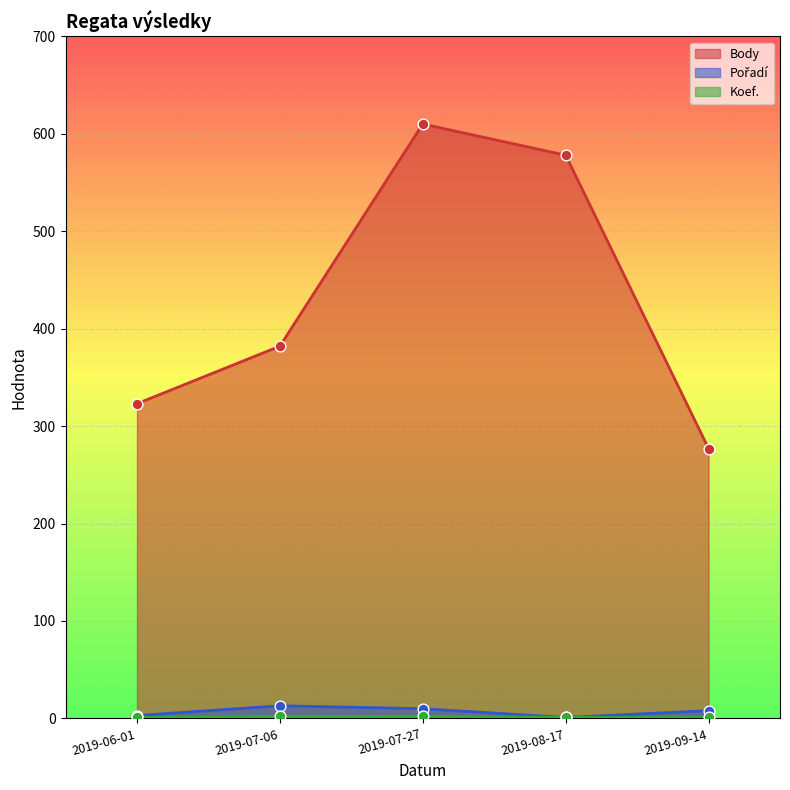

Which series contains the highest Y value?

Body